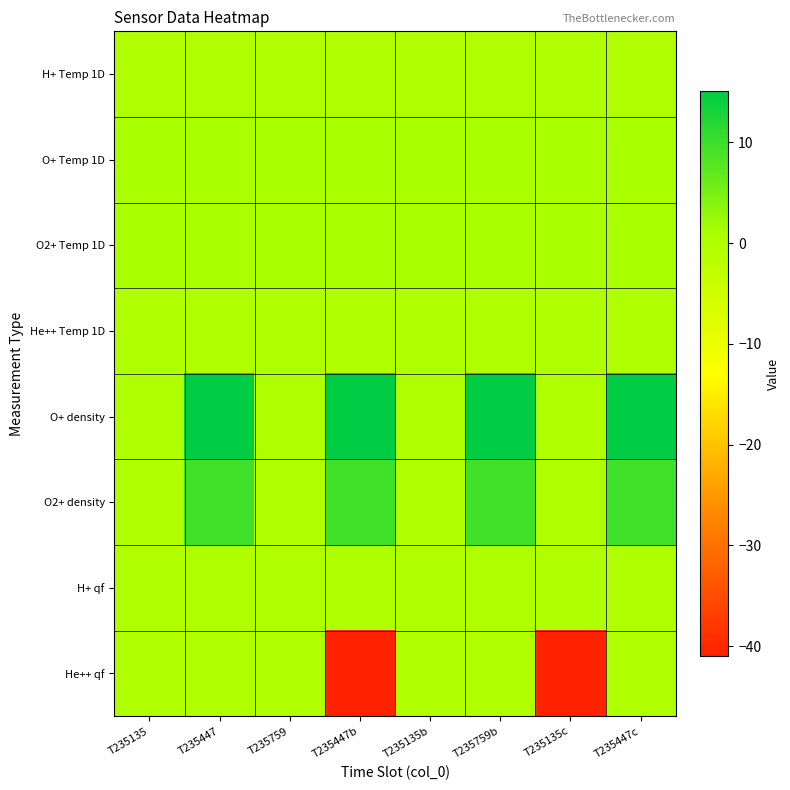

What is the total value across all series at T235135?

2.0